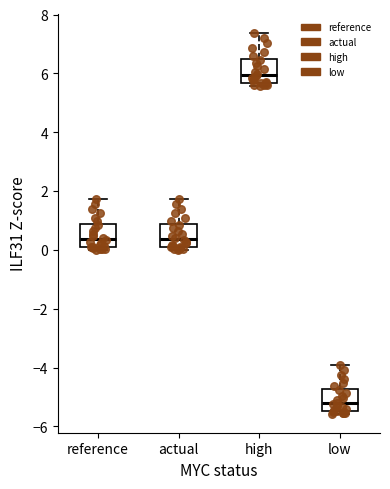

Reading left to right, read every box against the y-axis: the position of its median line, the range the box covers, and the ends of its whiskers. The values are not printed on the chart, so give them approximately, as read against the axis.

reference: median 0.4, box 0.2 to 0.8, whiskers 0.0 to 1.8
actual: median 0.4, box 0.2 to 0.8, whiskers 0.0 to 1.8
high: median 6.0, box 5.6 to 6.4, whiskers 5.6 (just below the box's lower edge) to 7.4
low: median -5.2, box -5.4 to -4.8, whiskers -5.6 to -4.0